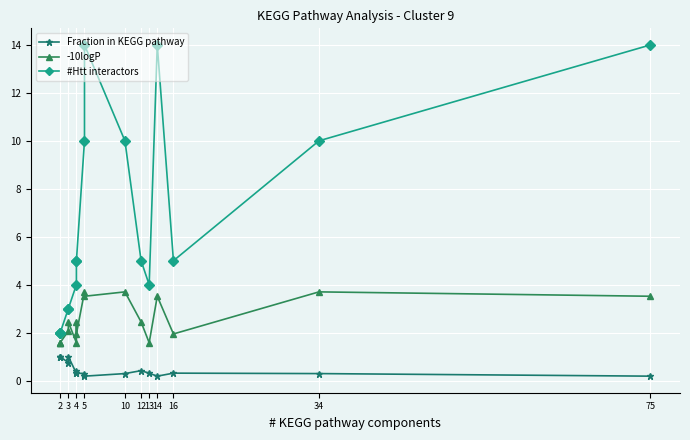

What is the minimum value shown in the chart?

0.2